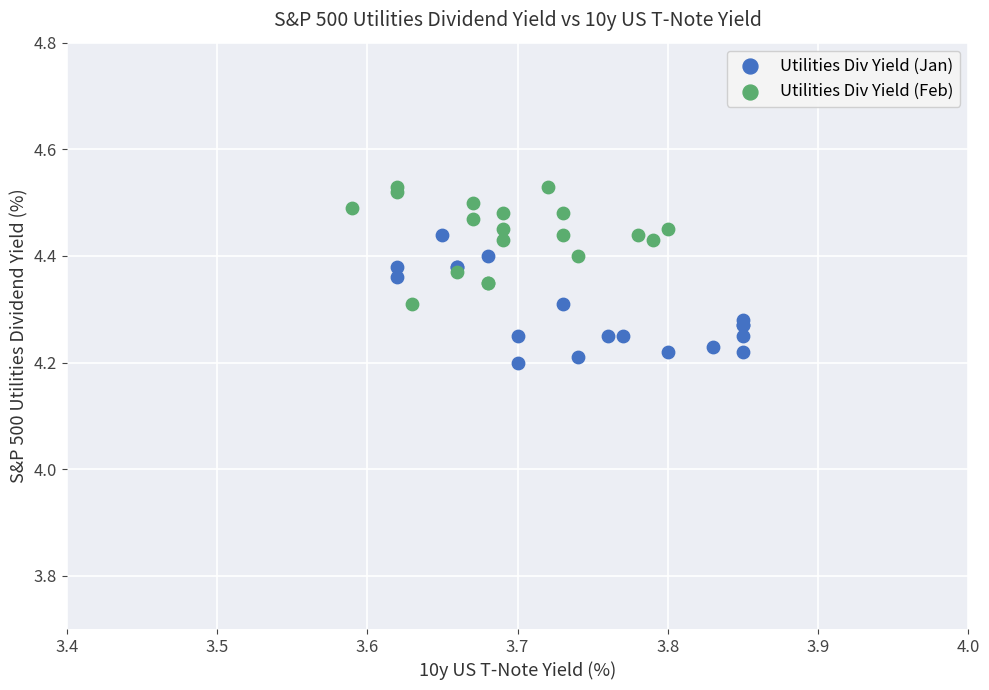

Which series has the widest spread of Y values?

Utilities Div Yield (Jan)